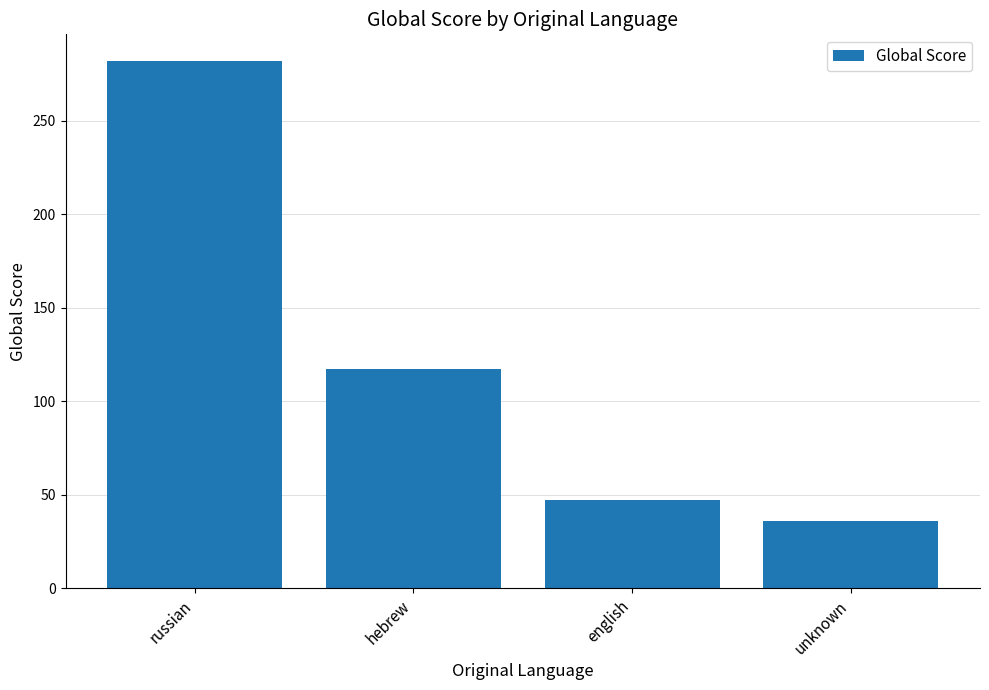

List the labels in order of value, smallest first.

unknown, english, hebrew, russian